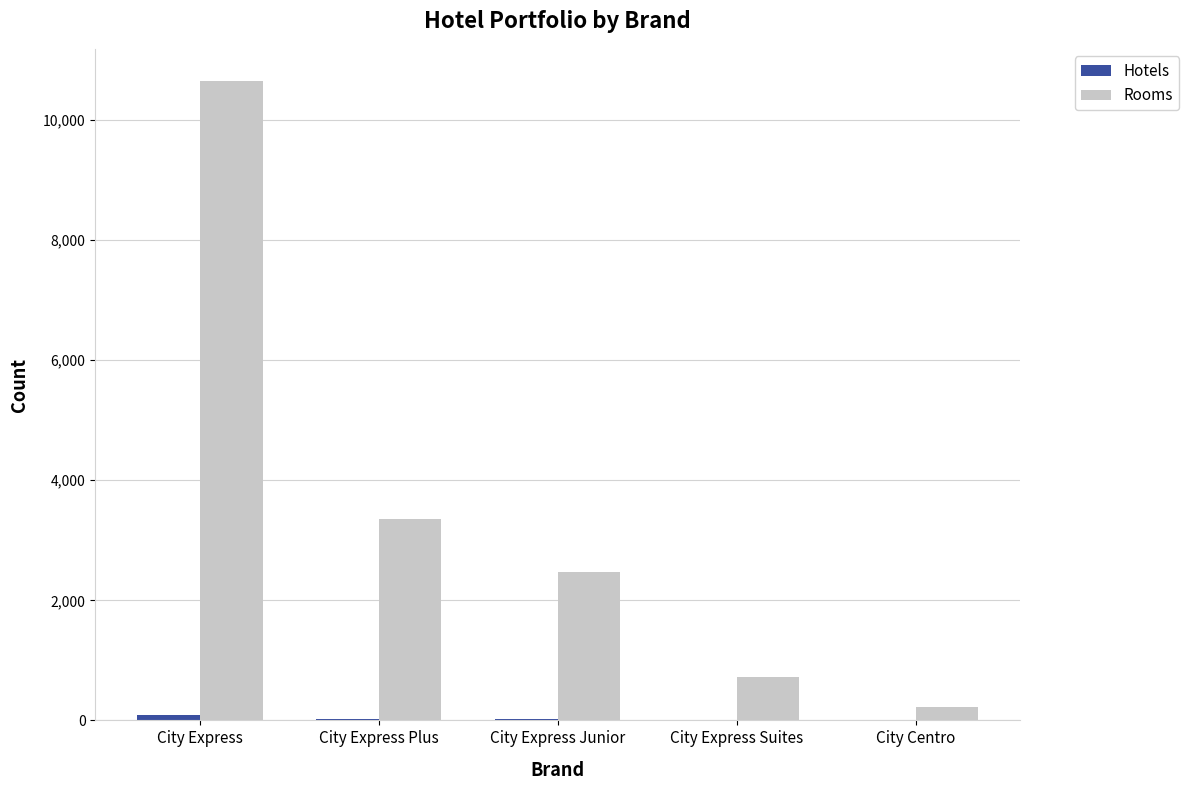

Which series changed the most between City Express and City Express Suites?

Rooms